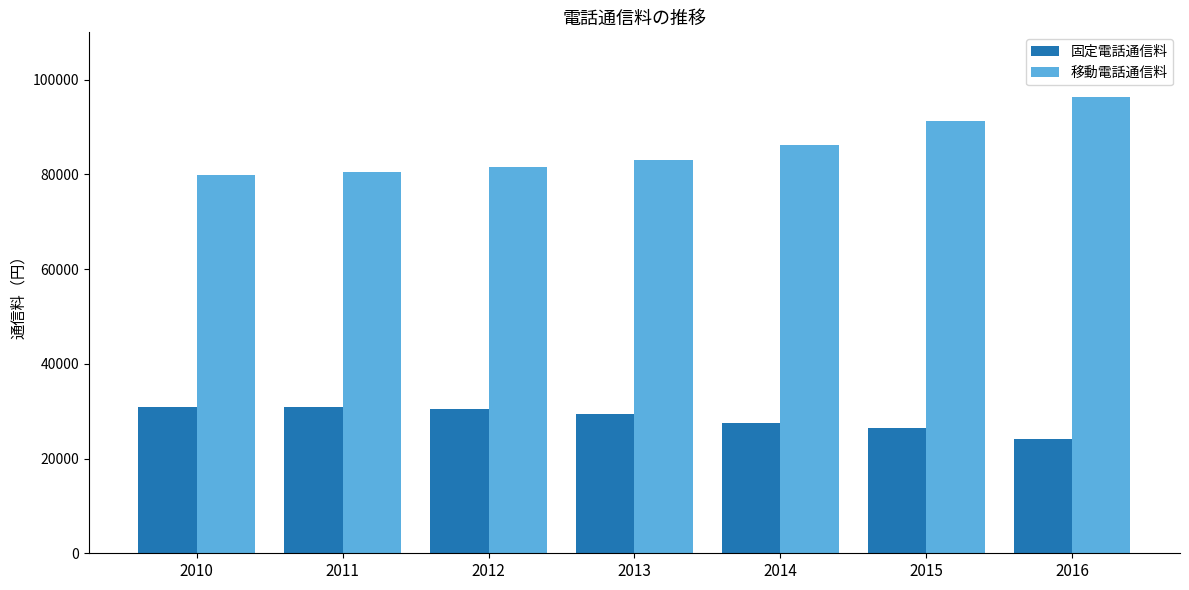

The 固定電話通信料 series shows 7905 at 2015. True or false?

False